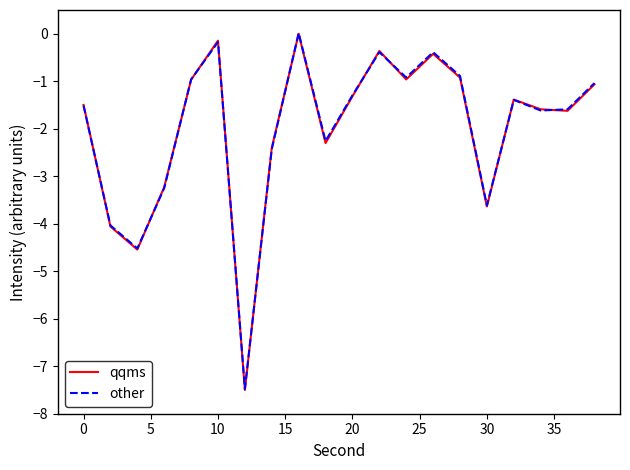

What is the smallest value displayed?

-7.5